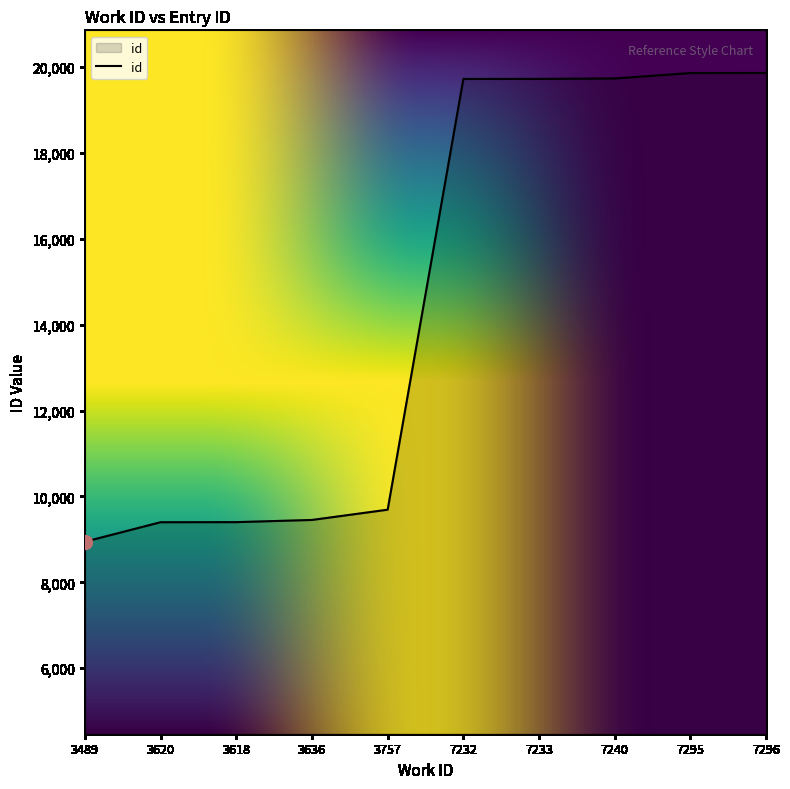

True or false: the data shows 9400 at 3620.

True